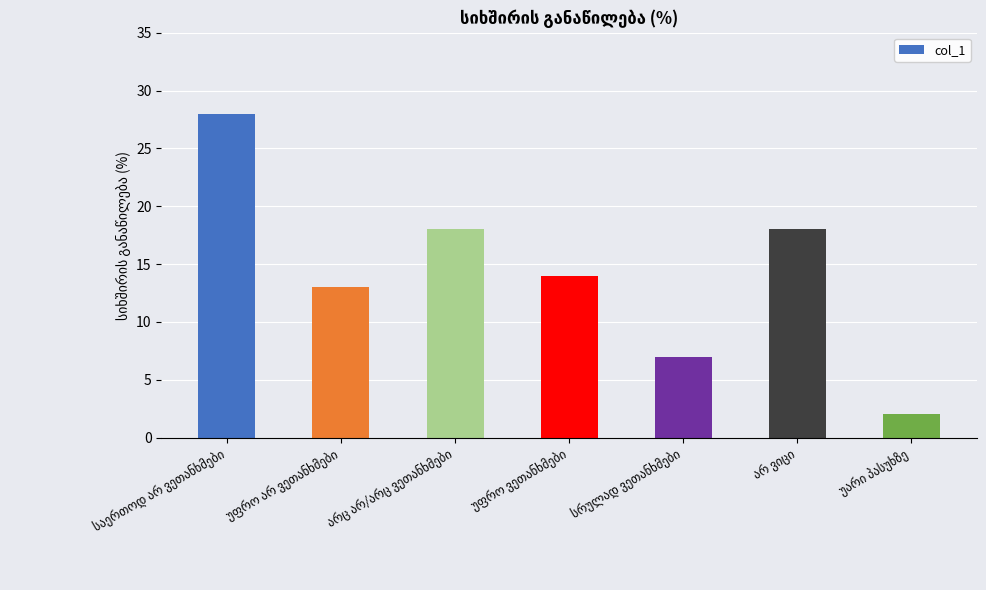

What is the sum of all values?

100